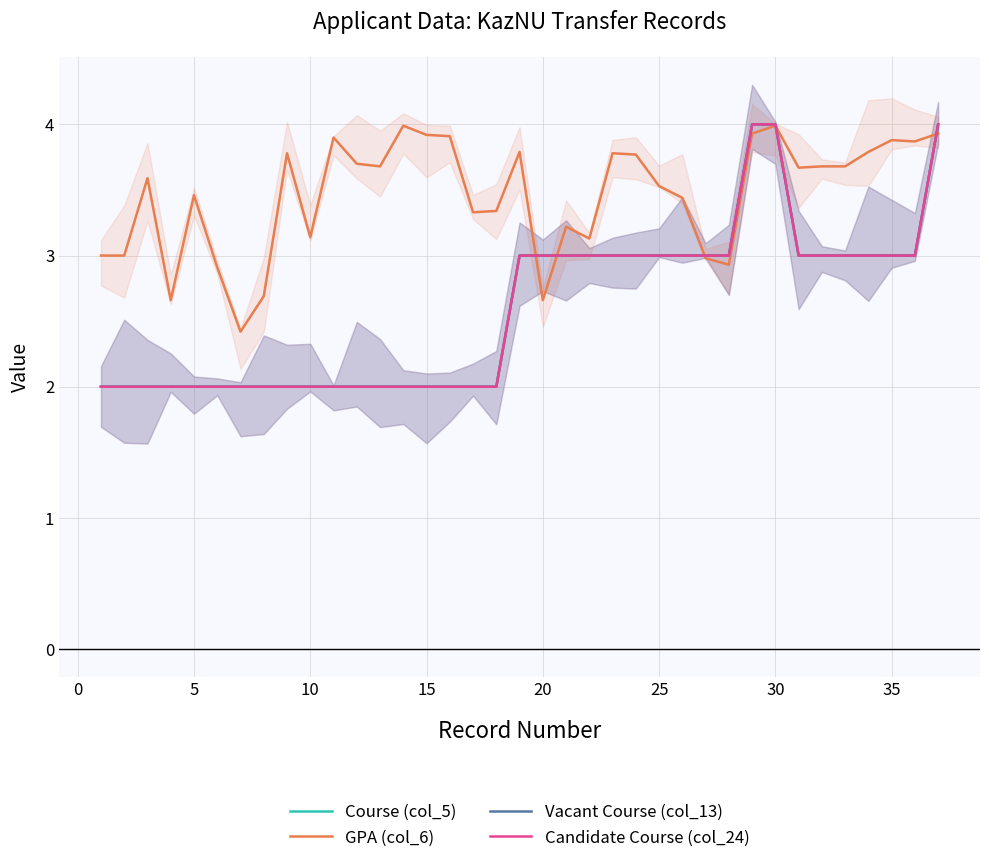

What is the difference between the maximum and minimum values in the Candidate Course (col_24) series?

2.0